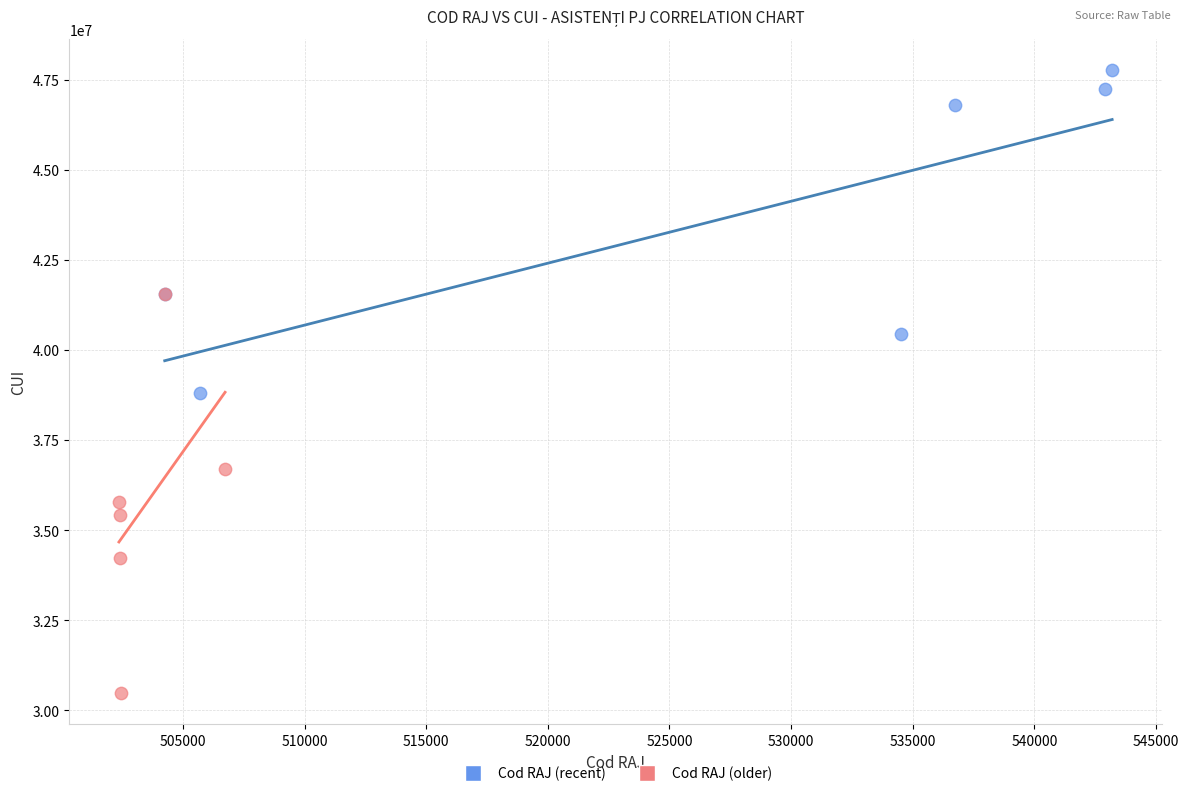

Which series has the largest Y range (max minus min)?

Cod RAJ (older)